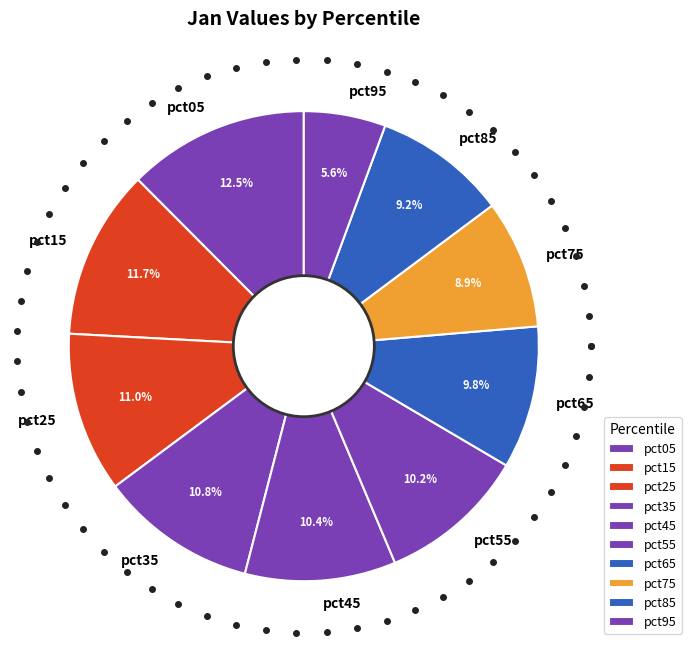

To the nearest percent, what is the difference between the pct55 and pct95 slice percentages?

5%